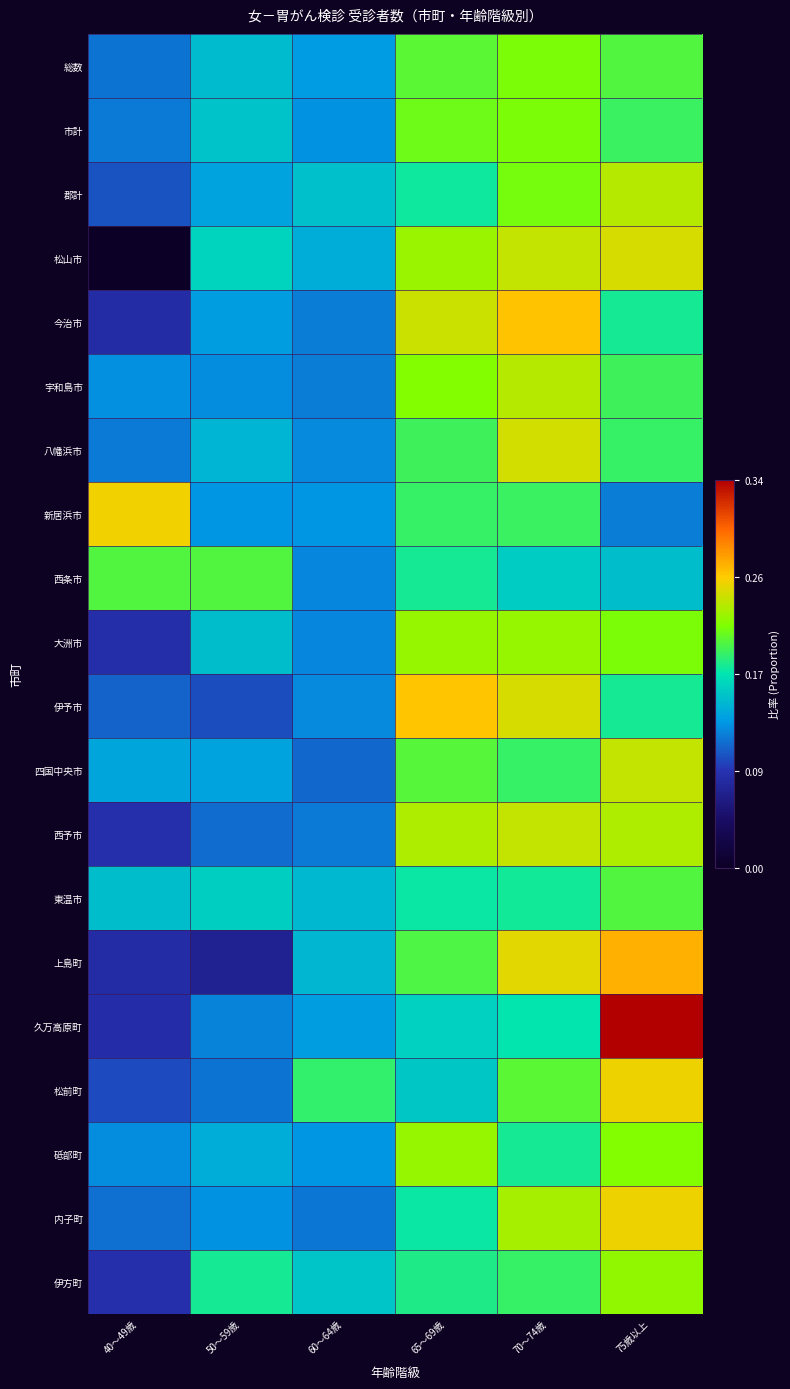

What is the difference between the highest and lowest values at 60～64歳?

0.1